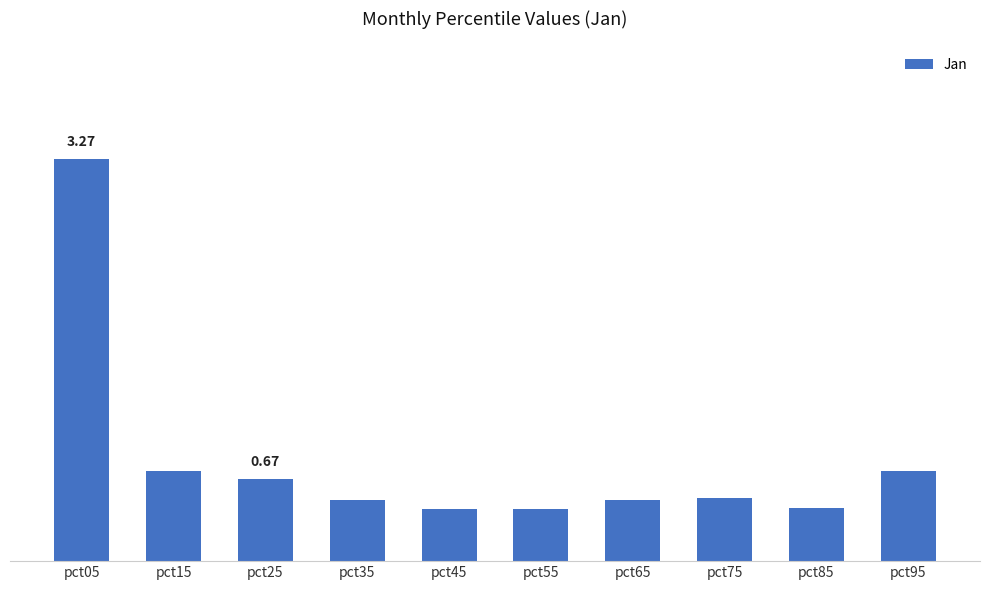

At which category does the chart reach its minimum across all series?

pct55